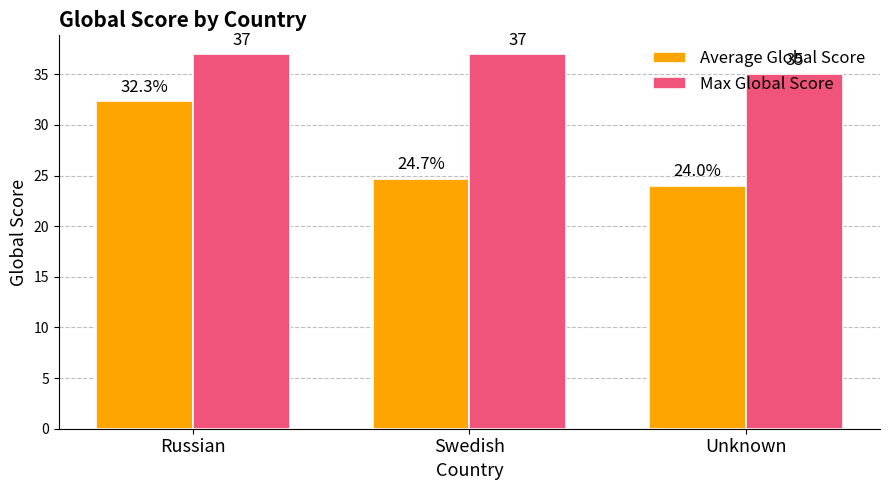

True or false: Max Global Score has a value of 13.9 at Swedish.

False